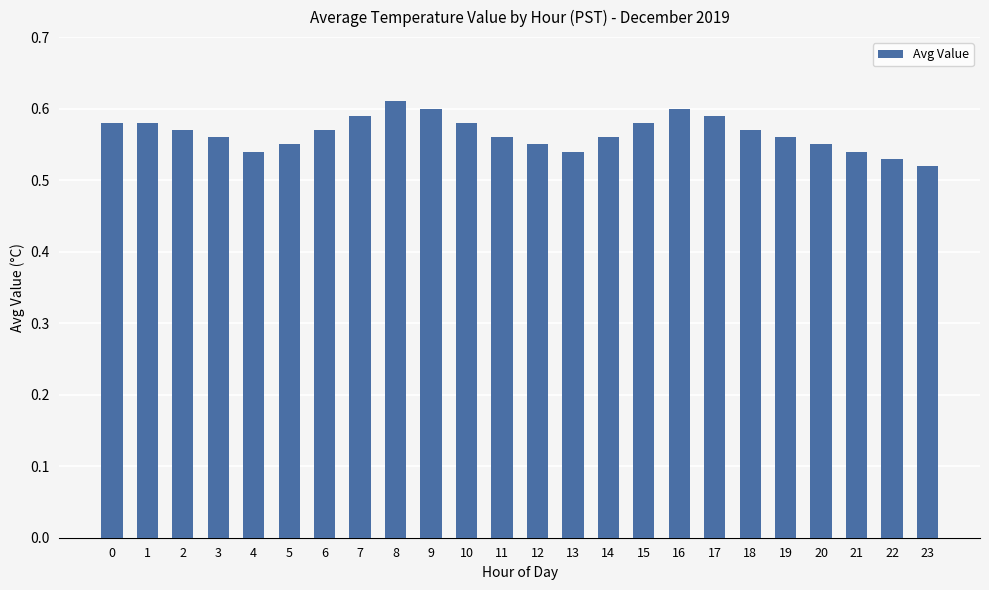

Between 11 and 7, which is larger?

7